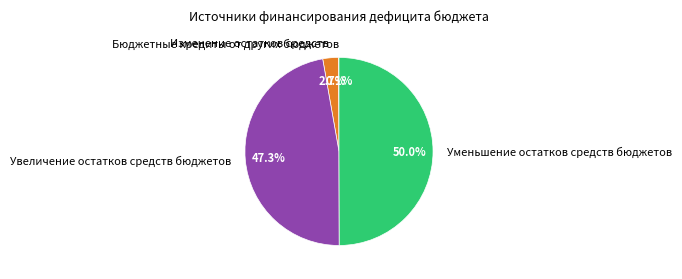

To the nearest percent, what portion does Изменение остатков средств represent?

3%